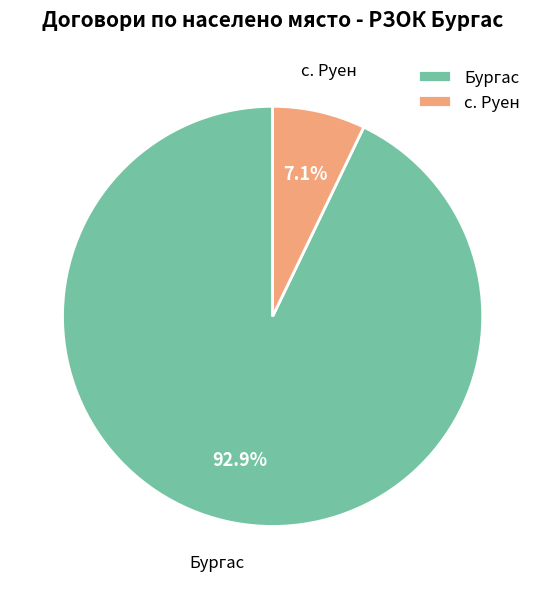

Which has a higher value, Бургас or с. Руен?

Бургас